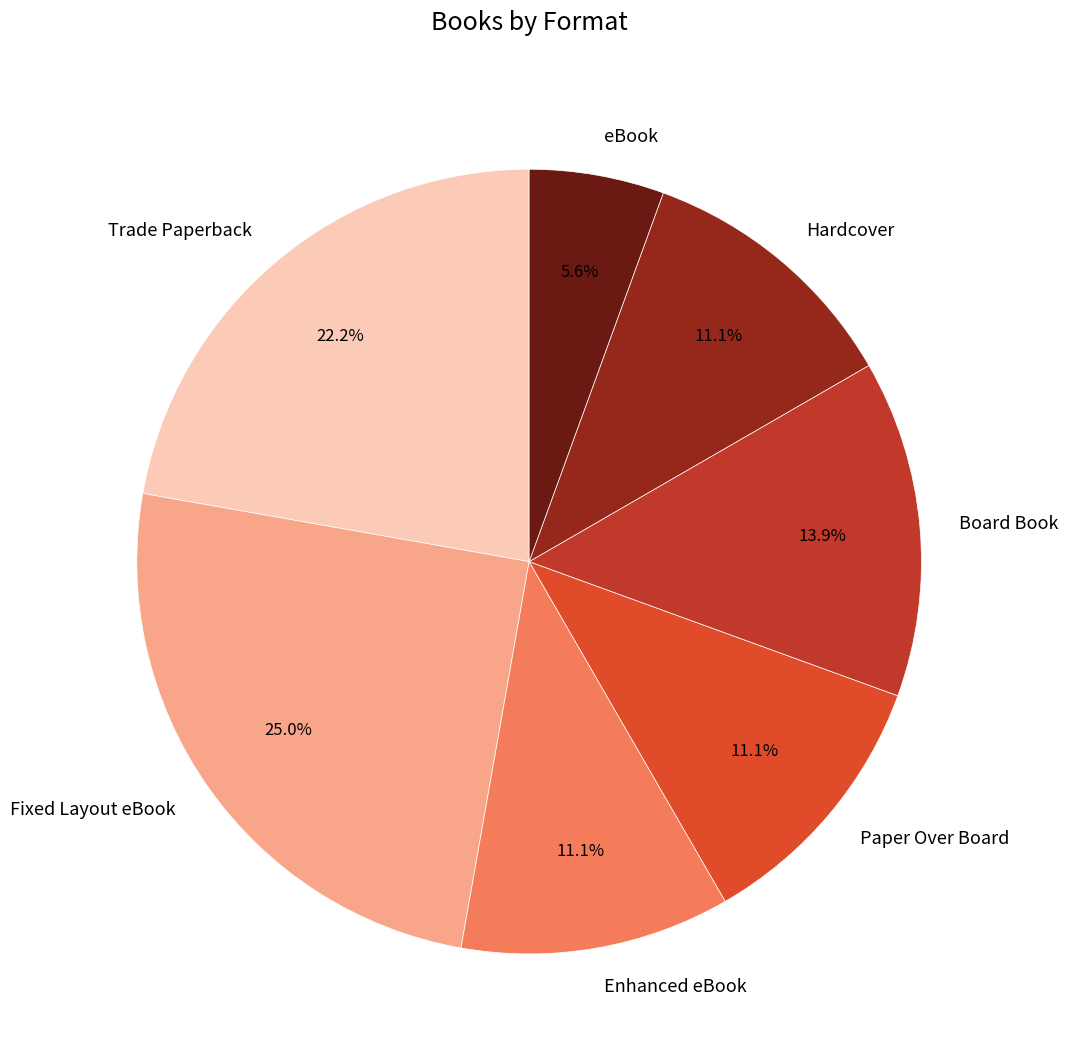

Which slice is the largest?

Fixed Layout eBook